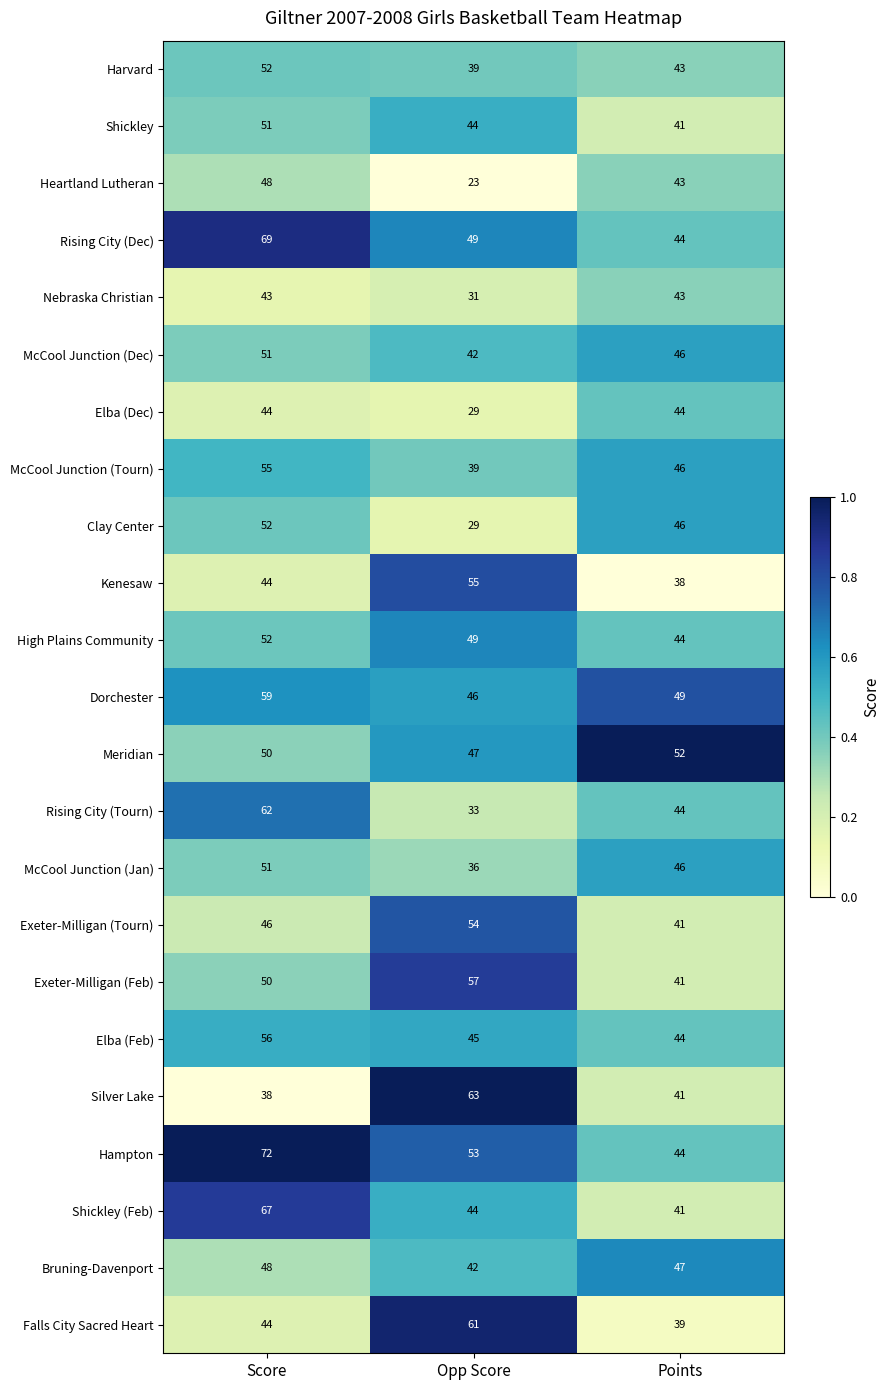

True or false: Clay Center has a value of 46 at Points.

True